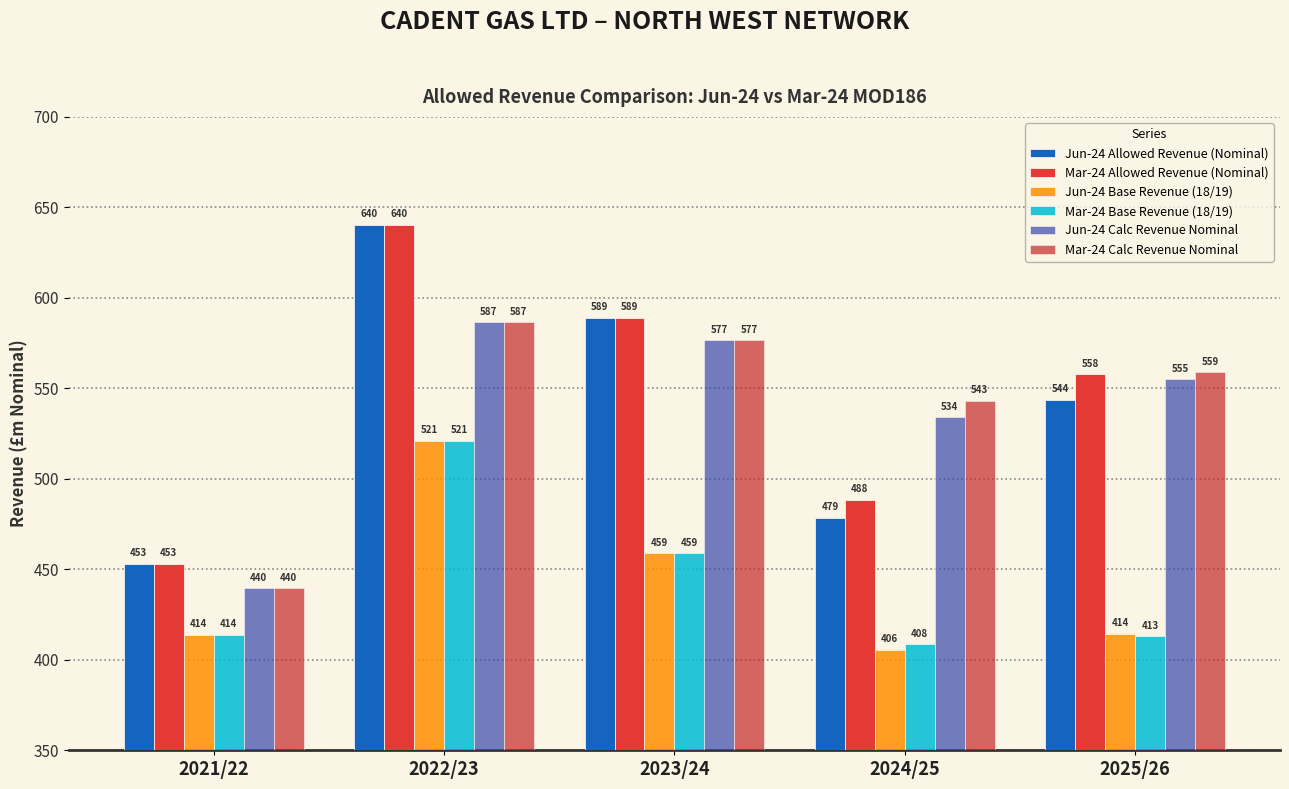

At how many categories does at least one series exceed 568?

2